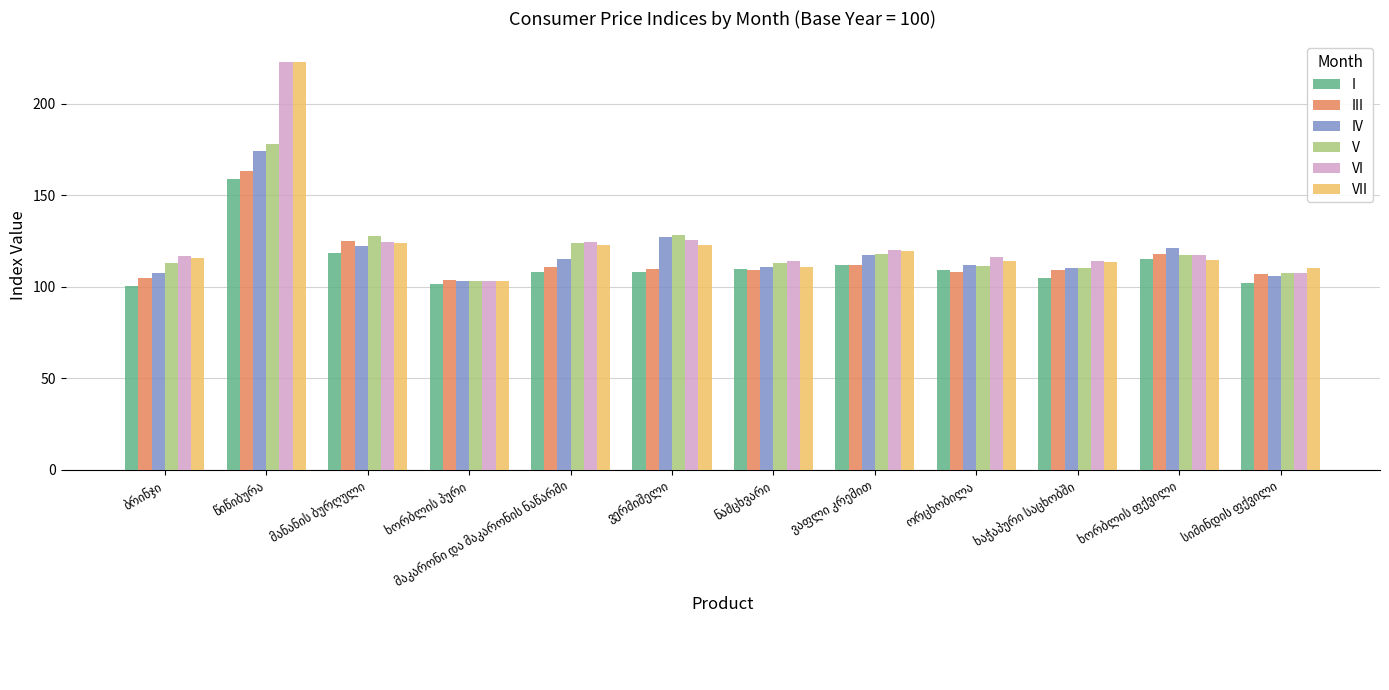

What is the average value of the IV series?

118.9